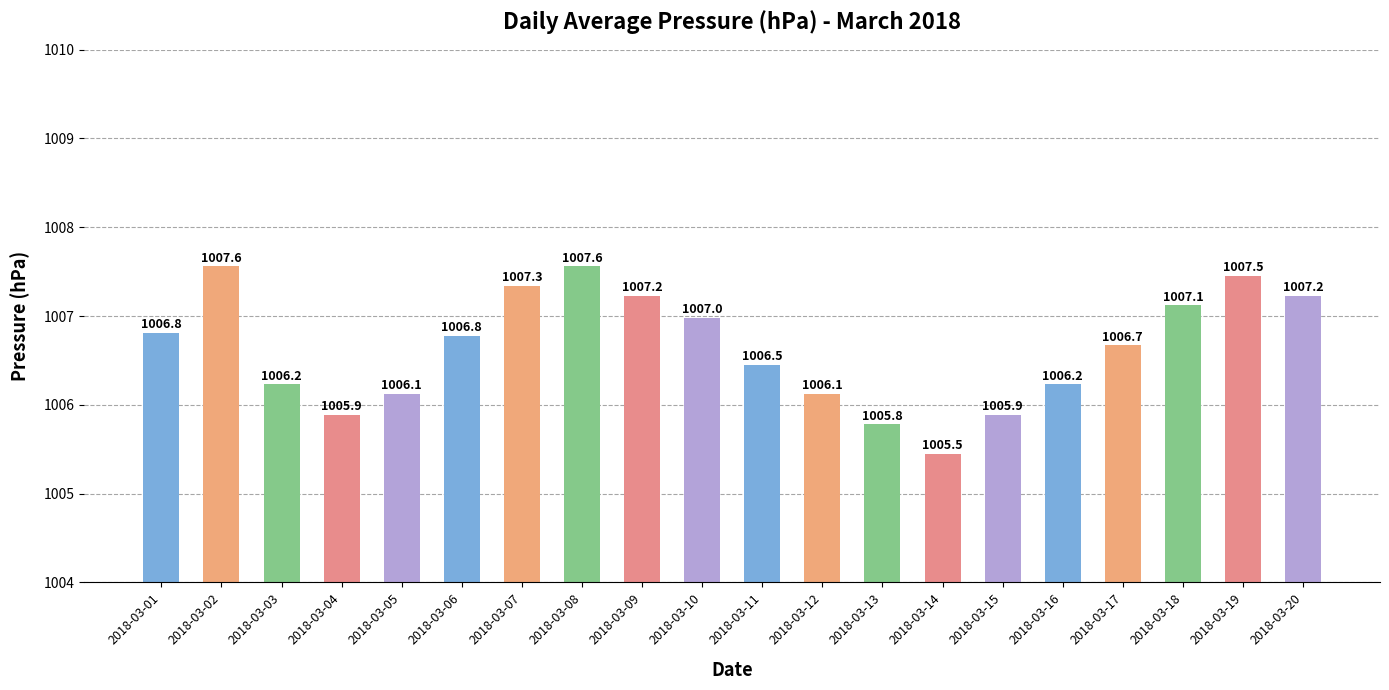

Between 2018-03-04 and 2018-03-05, which is larger?

2018-03-05